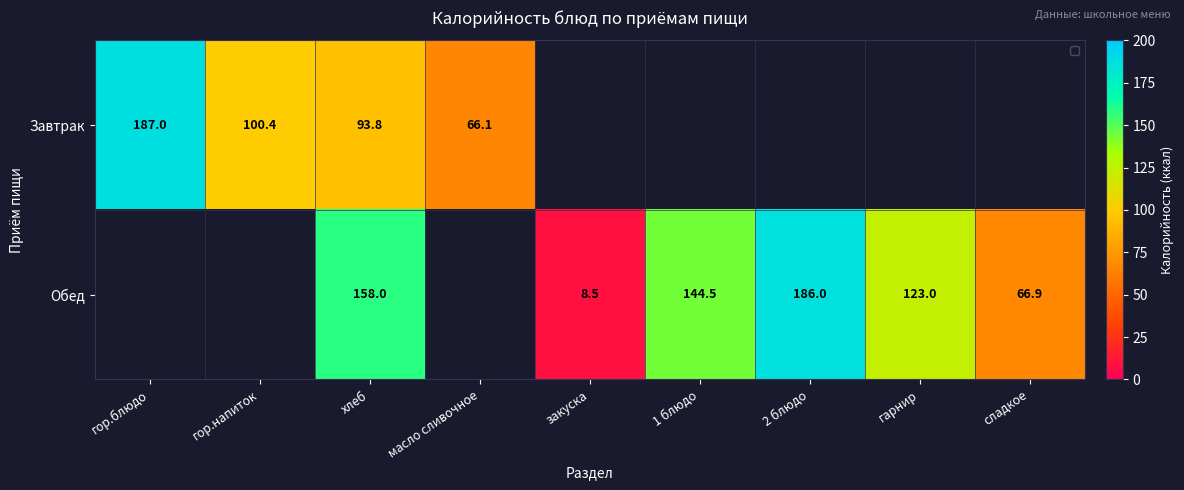

Is the value of Завтрак at гор.напиток greater than the value of Обед at хлеб?

No